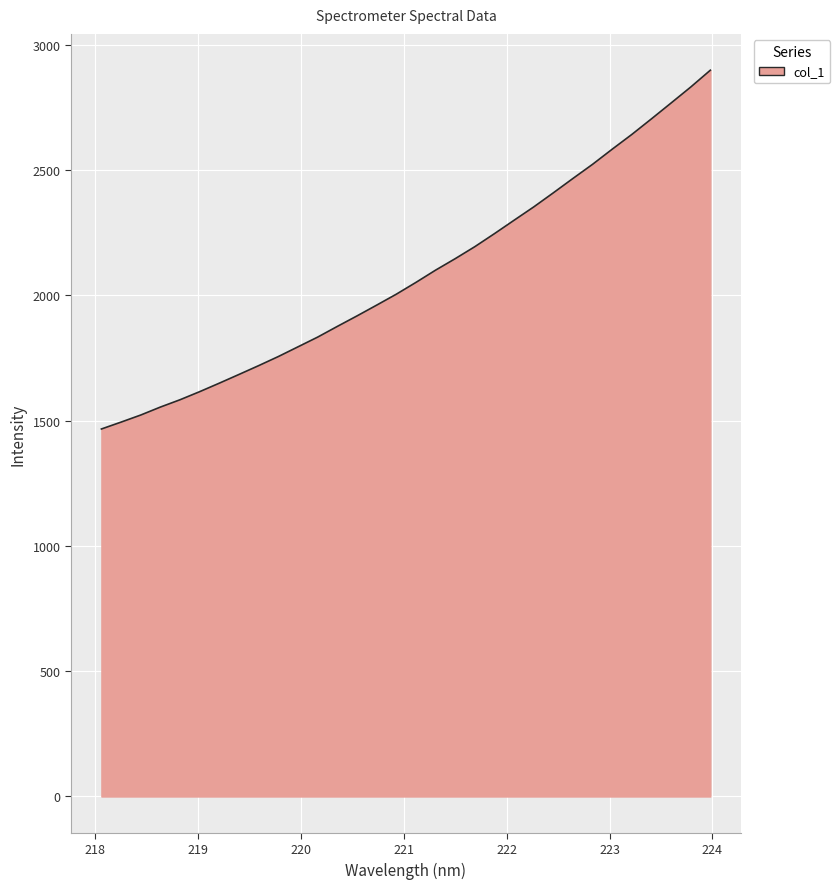

Does the chart display data point markers on the line(s)?

No